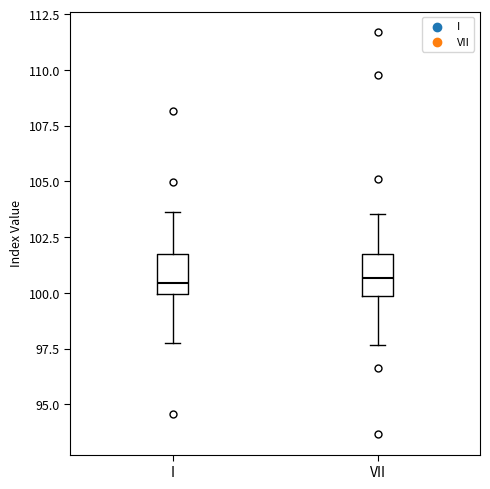

Reading left to right, transcribe this box plot: for each box, give where its median line is, the range the box spans, and where its two whiskers end, as read against the y-axis. The values are not printed on the chart, so give them approximately, as read against the axis.

I: median 100.5, box 100.0 to 102.0, whiskers 98.0 to 103.5
VII: median 100.5, box 100.0 to 102.0, whiskers 97.5 to 103.5